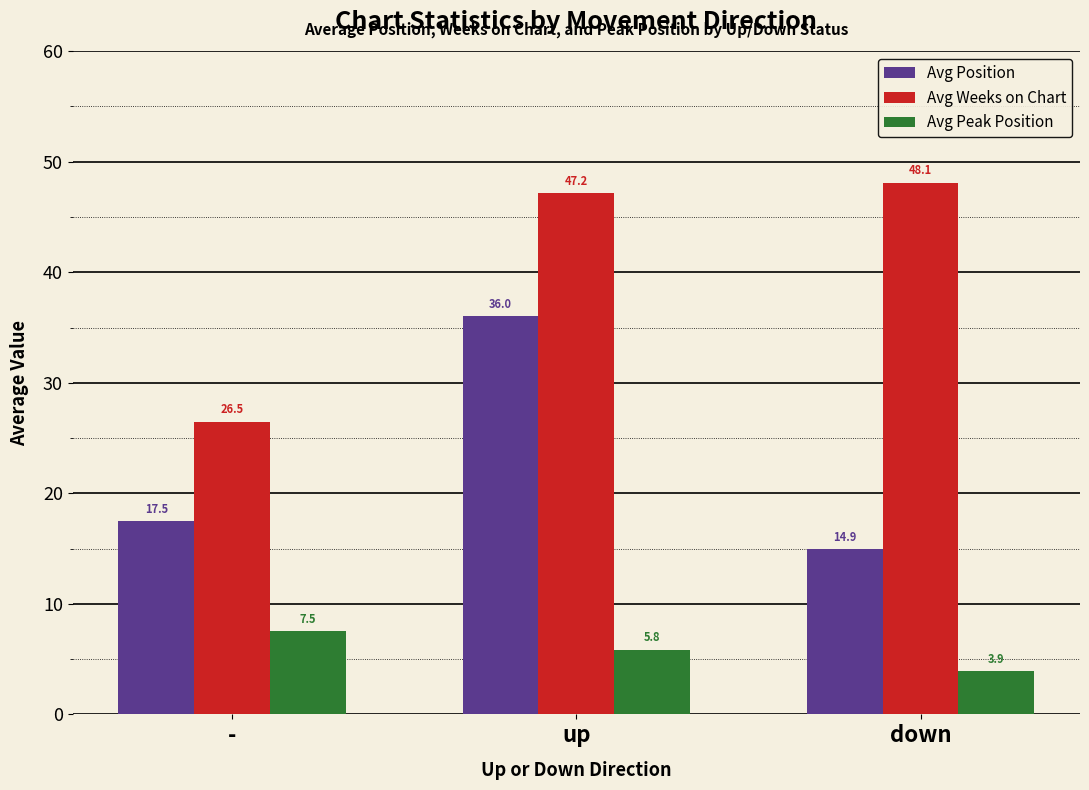

Reading left to right, list all the values displayed in this chart.

Avg Position: -=17.5	up=36.0	down=14.9
Avg Weeks on Chart: -=26.5	up=47.2	down=48.1
Avg Peak Position: -=7.5	up=5.8	down=3.9